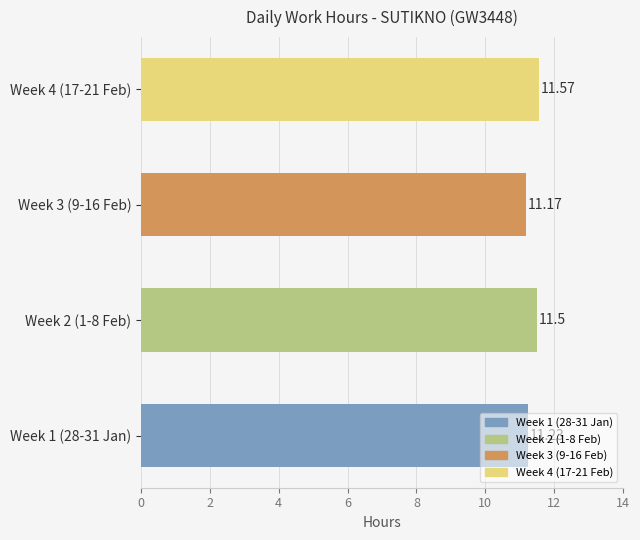

What is the ratio of the value at Week 2 (1-8 Feb) to the value at Week 1 (28-31 Jan)?

1.0